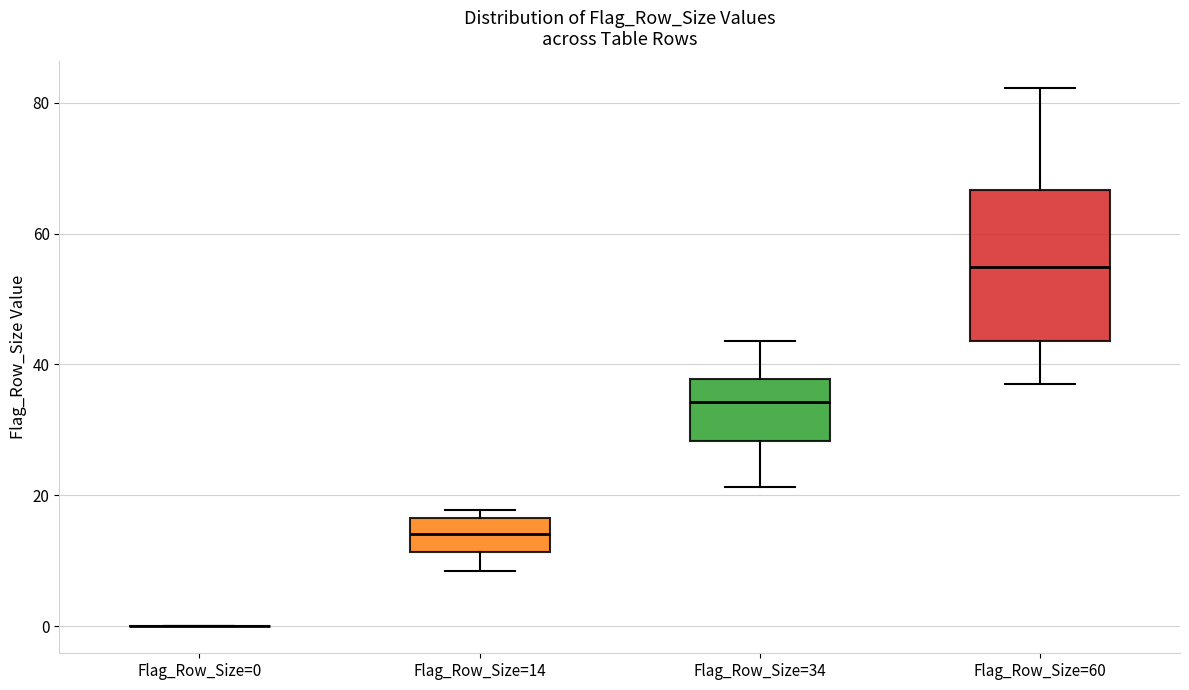

Which box is the tallest, from its lower edge to its upper edge?

Flag_Row_Size=60